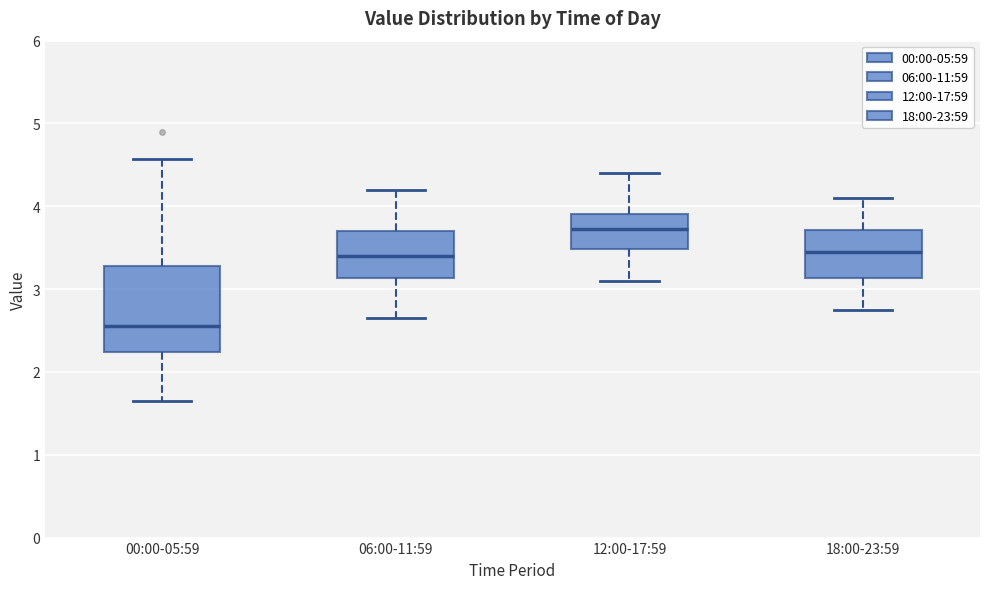

Which box has the lowest median line?

00:00-05:59